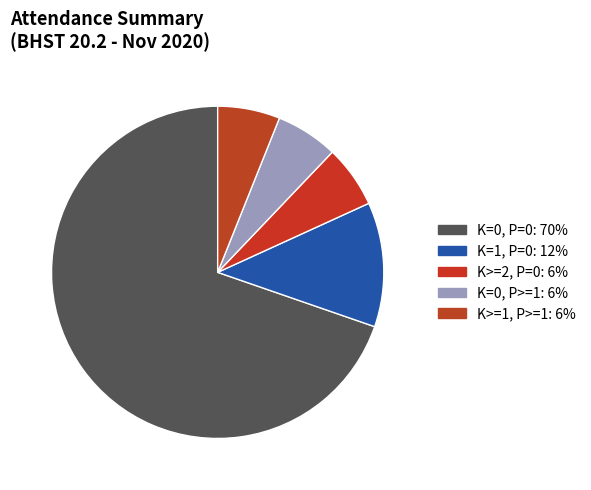

How many segments does this pie chart have?

5